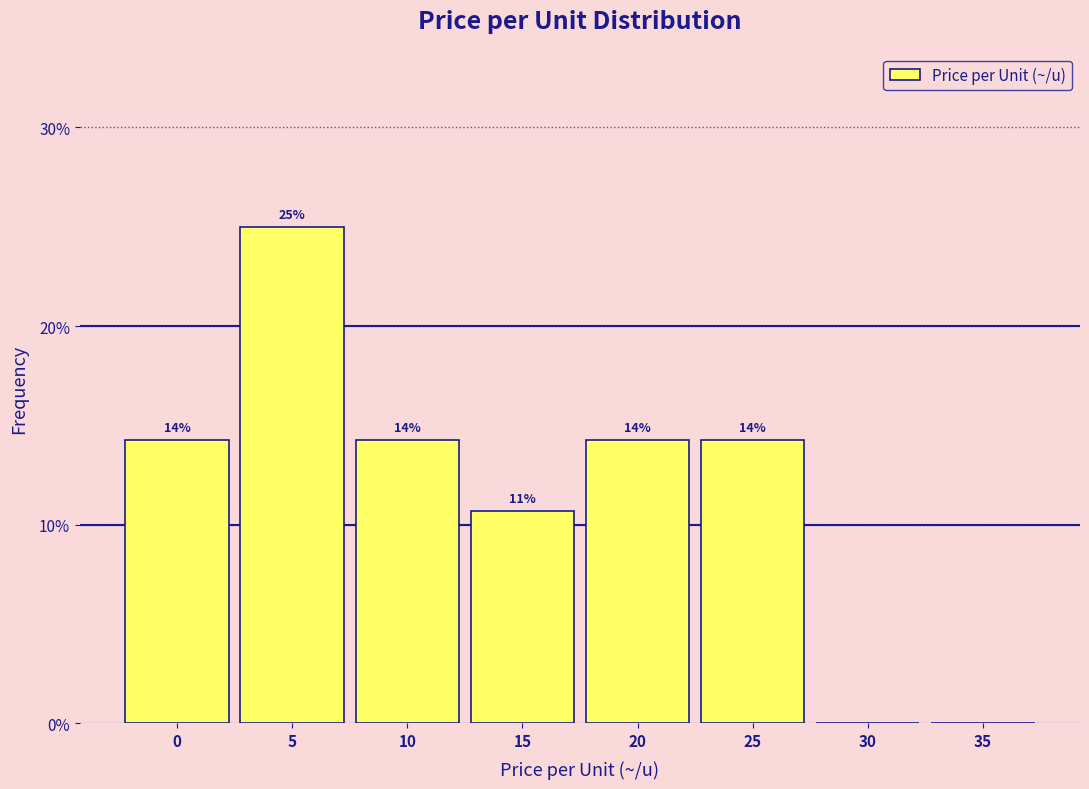

Are the bars horizontal?

No